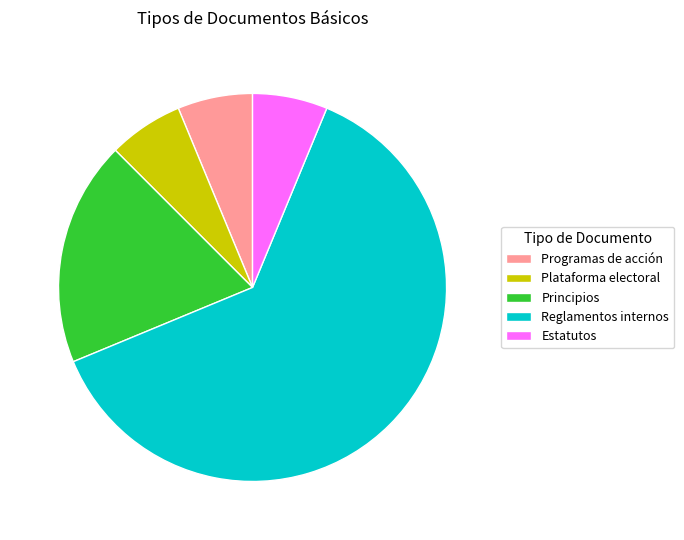

Do Programas de acción and Principios together represent more than half of the pie?

No